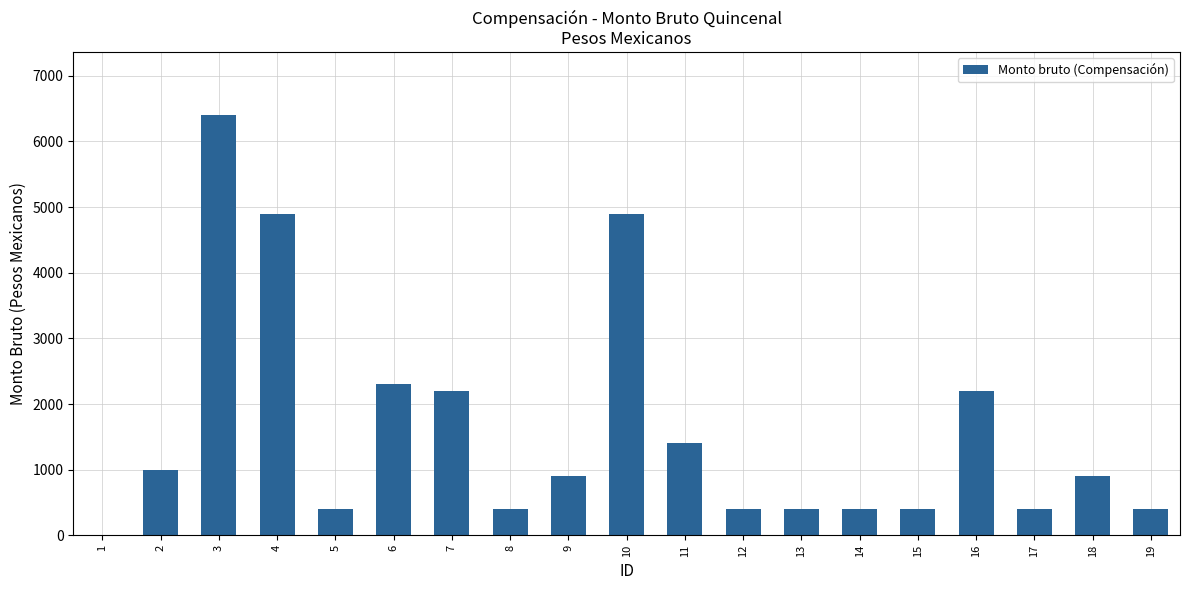

What is the change in value from 16 to 19?

-1800